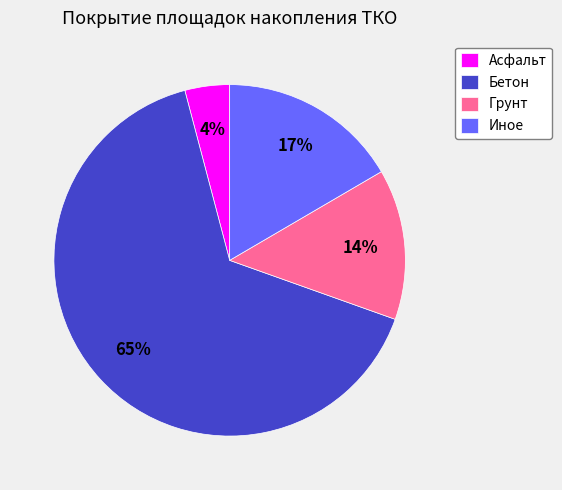

Is the sum of Асфальт and Бетон greater than half?

Yes